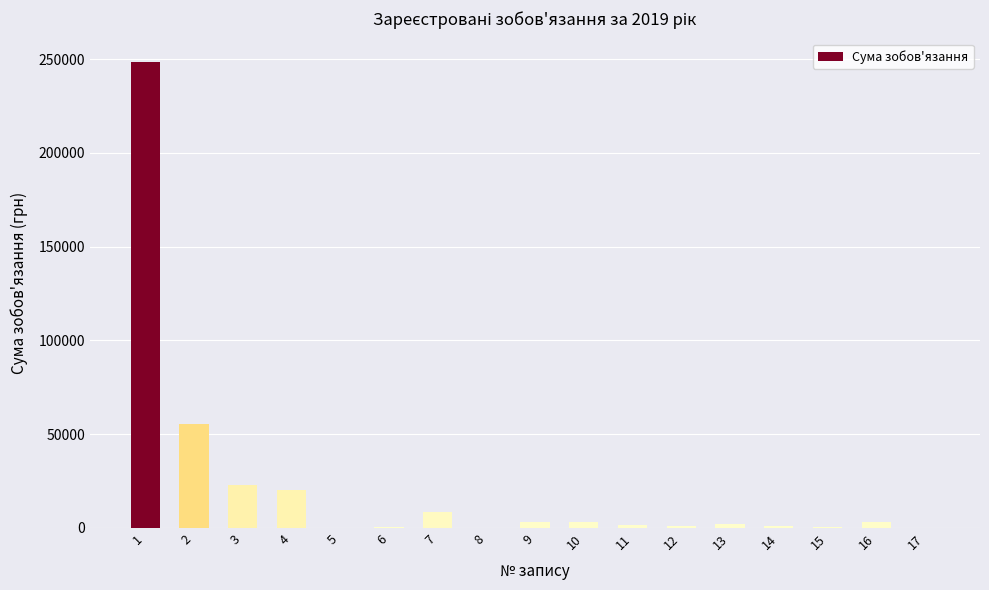

What is the ratio of the value at 13 to the value at 14?

2.1